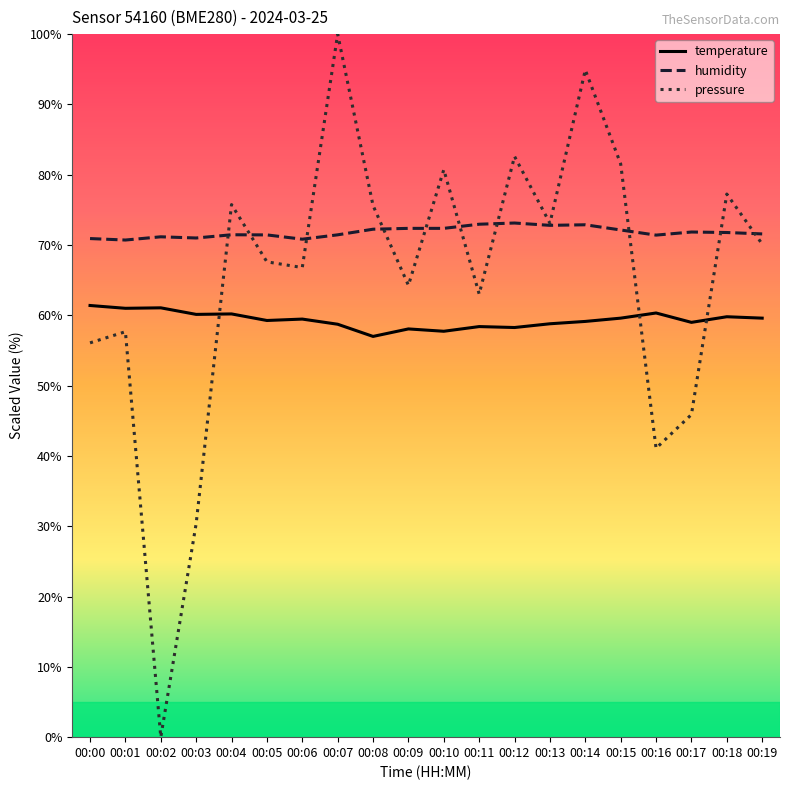

Between which two adjacent categories do pressure and temperature first intersect?

00:03 and 00:04